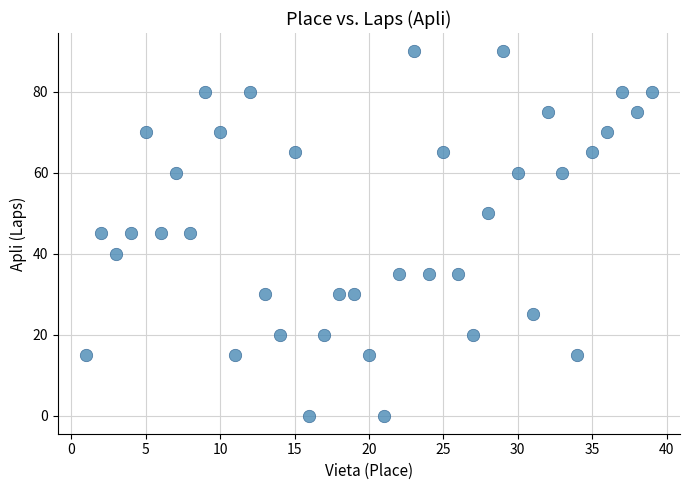

What is the range of Y values (max minus min)?

90